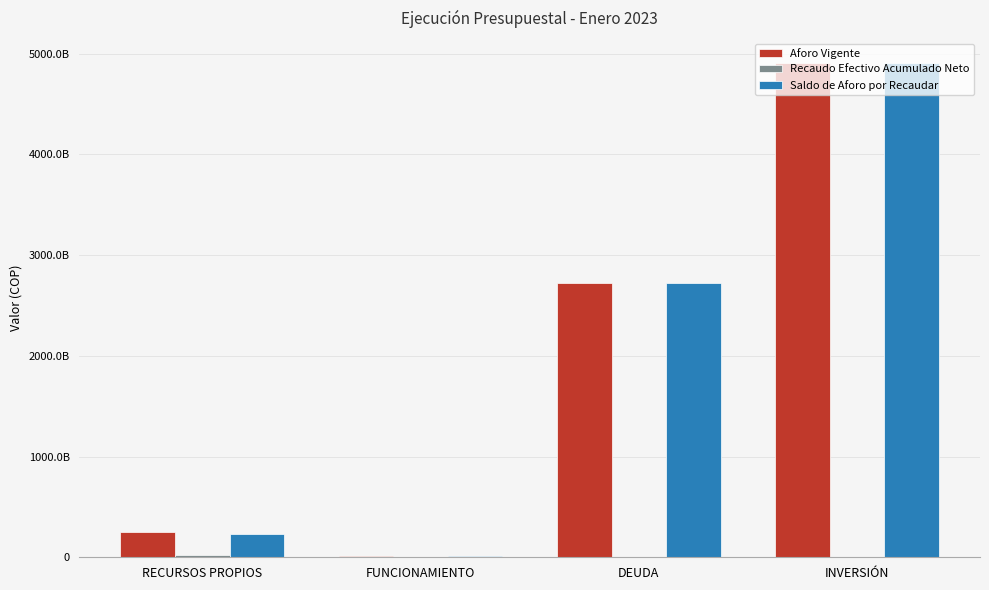

Which series has the largest total across all categories?

Aforo Vigente